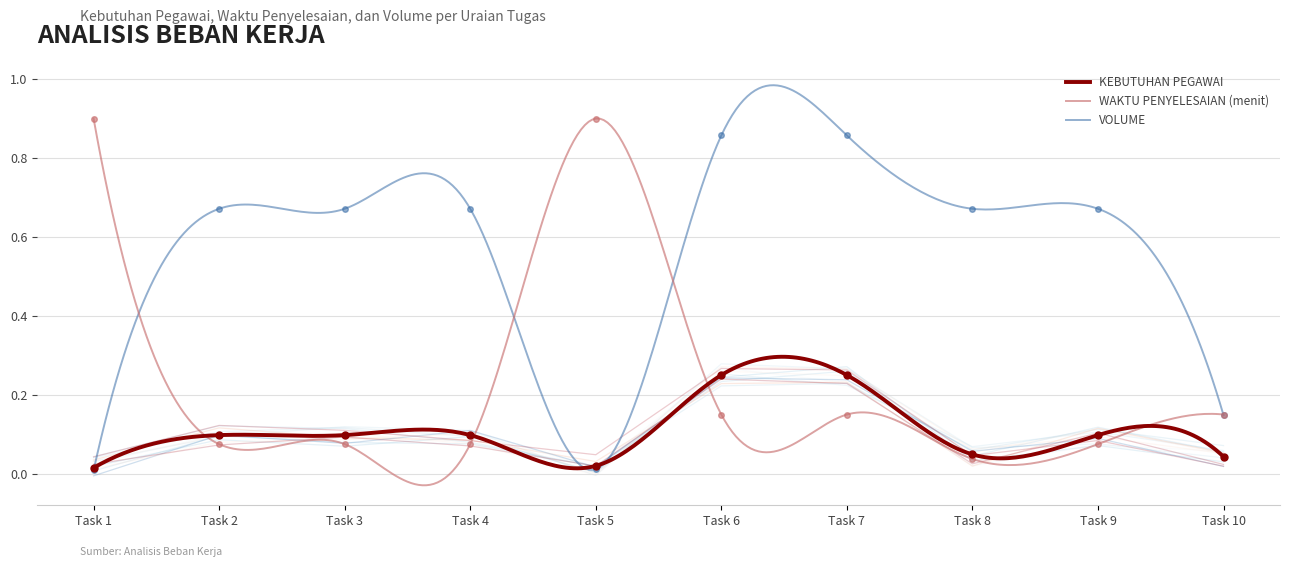

What is the average value of the WAKTU PENYELESAIAN (menit) series?

0.3